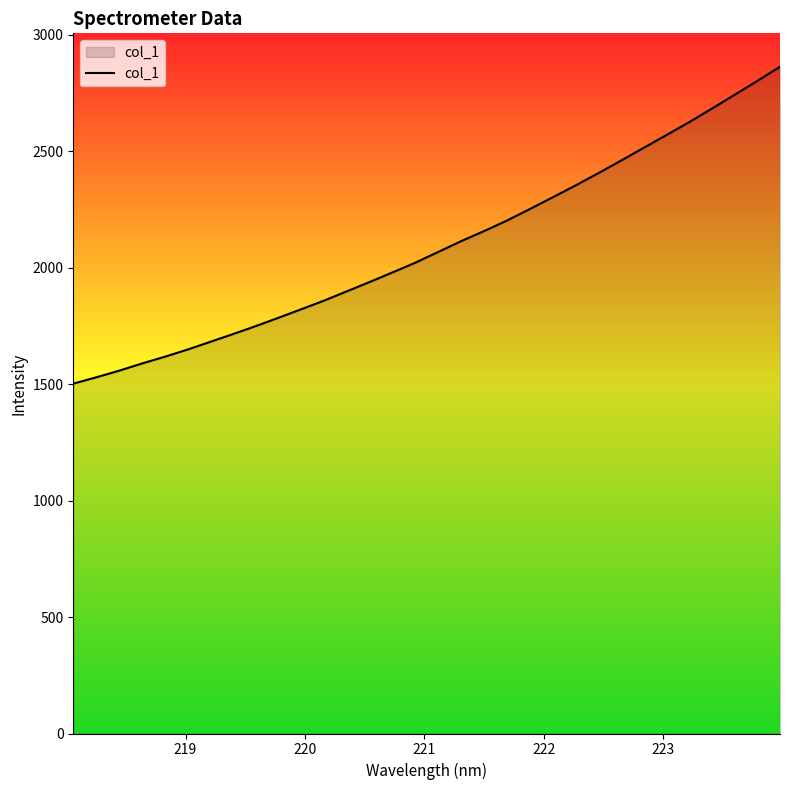

What is the minimum value shown in the chart?

1501.5